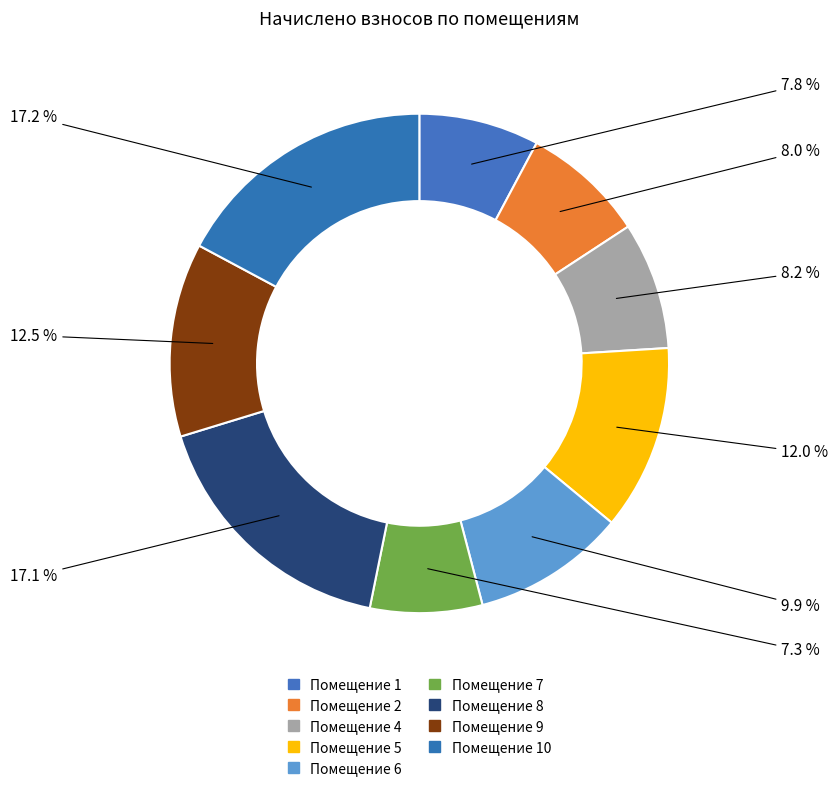

How many segments does this pie chart have?

9